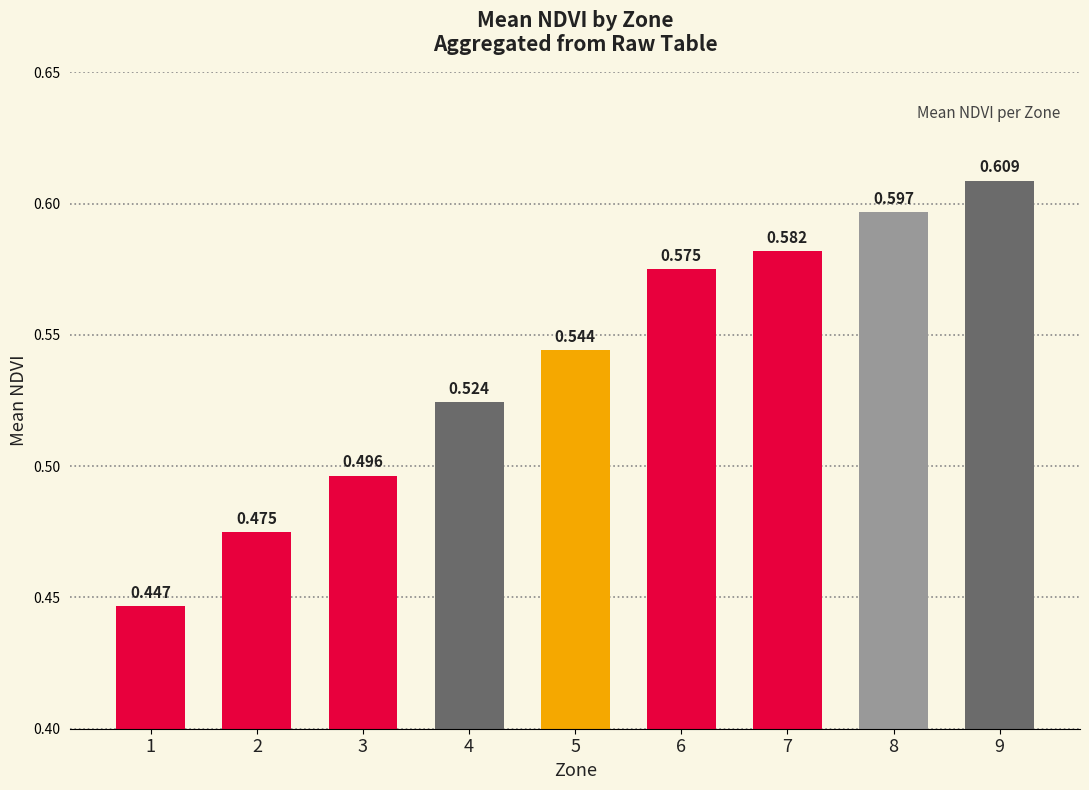

Reading left to right, transcribe all the data shown in this chart.

0.4	0.5	0.5	0.5	0.5	0.6	0.6	0.6	0.6